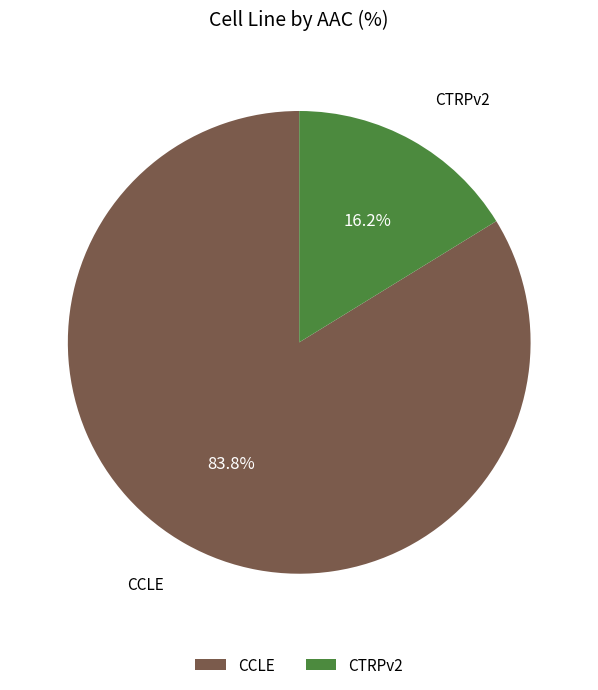

How many segments does this pie chart have?

2